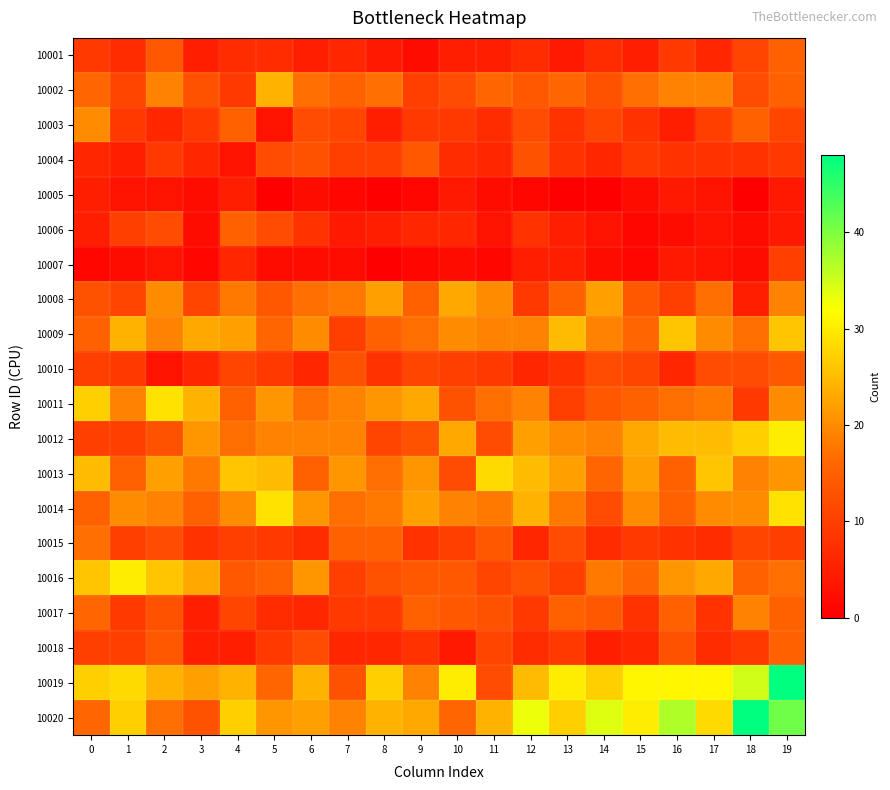

At 11, list the series in order from smallest to largest.

10007, 10005, 10006, 10001, 10004, 10003, 10010, 10016, 10018, 10012, 10019, 10017, 10015, 10002, 10011, 10014, 10009, 10008, 10020, 10013